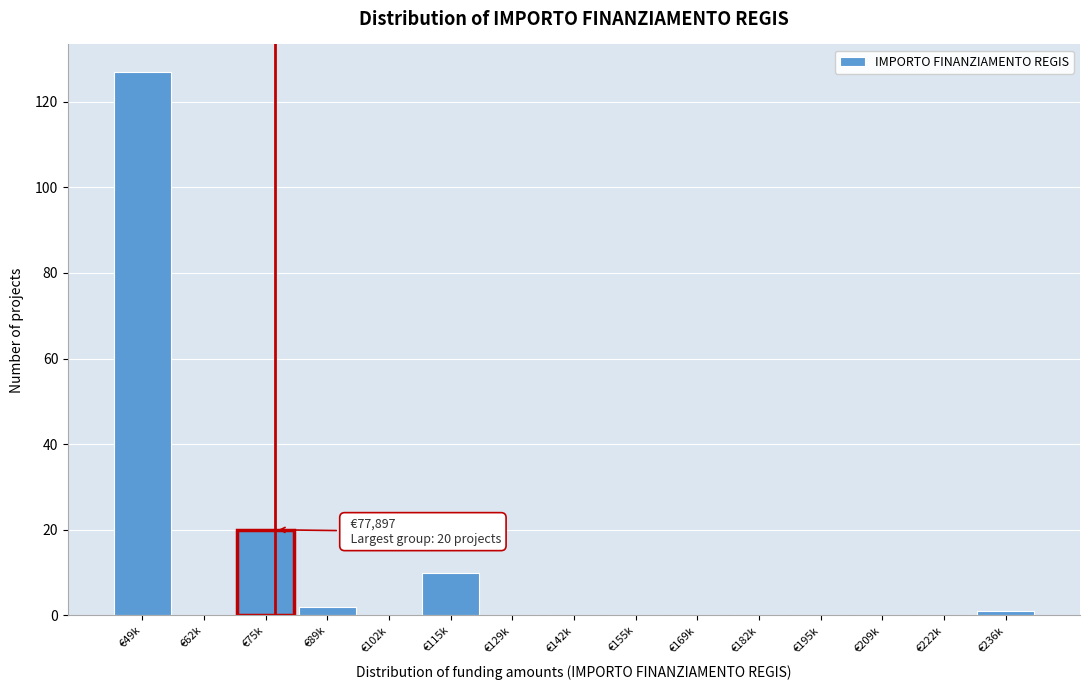

Reading left to right, list all the values displayed in this chart.

€49k=127	€62k=0	€75k=20	€89k=2	€102k=0	€115k=10	€129k=0	€142k=0	€155k=0	€169k=0	€182k=0	€195k=0	€209k=0	€222k=0	€236k=1